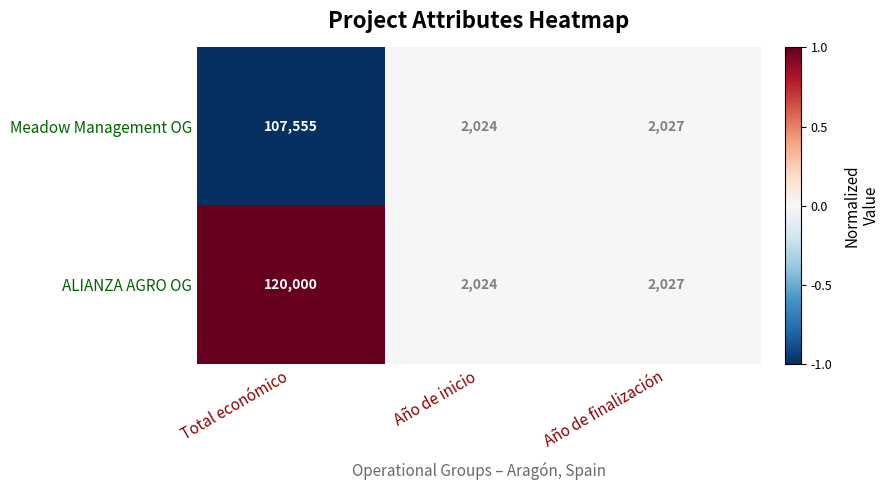

Which label corresponds to the smallest value in the chart?

Año de inicio